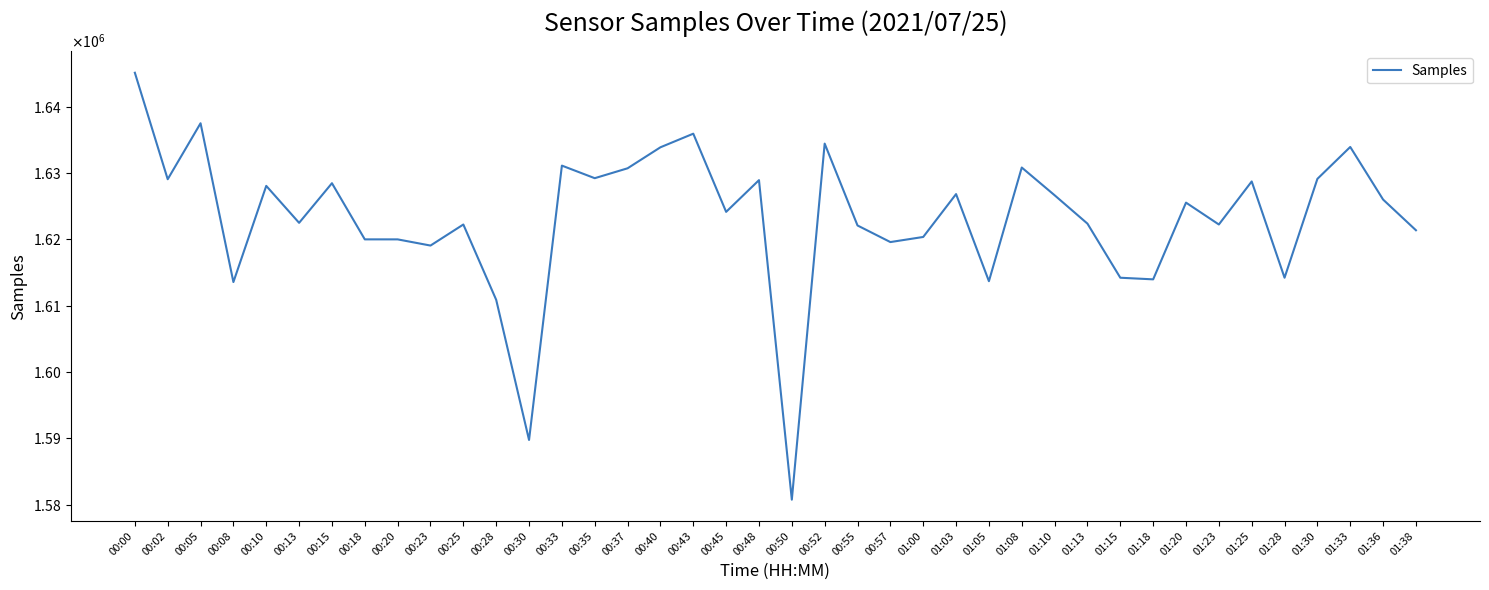

Does the chart display data point markers on the line(s)?

No